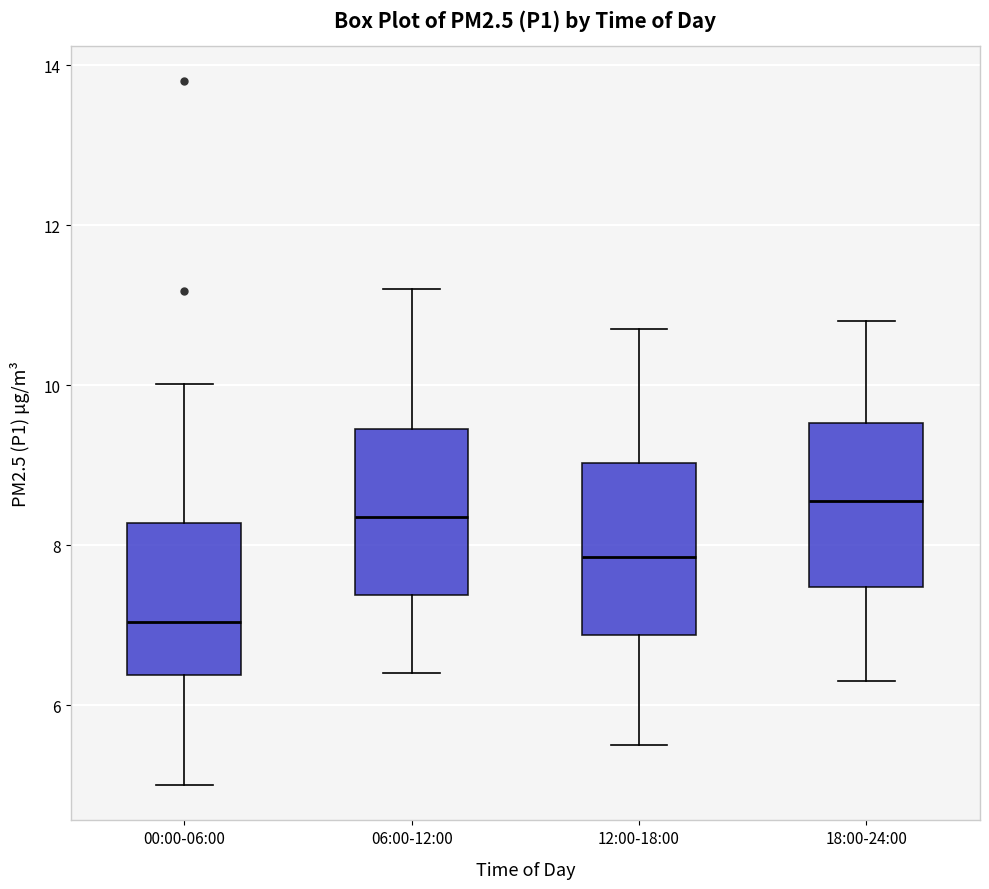

Reading left to right, transcribe this box plot: for each box, give where its median line is, the range the box spans, and where its two whiskers end, as read against the y-axis. The values are not printed on the chart, so give them approximately, as read against the axis.

00:00-06:00: median 7.0, box 6.4 to 8.2, whiskers 5.0 to 10.0
06:00-12:00: median 8.4, box 7.4 to 9.4, whiskers 6.4 to 11.2
12:00-18:00: median 7.8, box 6.8 to 9.0, whiskers 5.6 to 10.8
18:00-24:00: median 8.6, box 7.4 to 9.6, whiskers 6.4 to 10.8